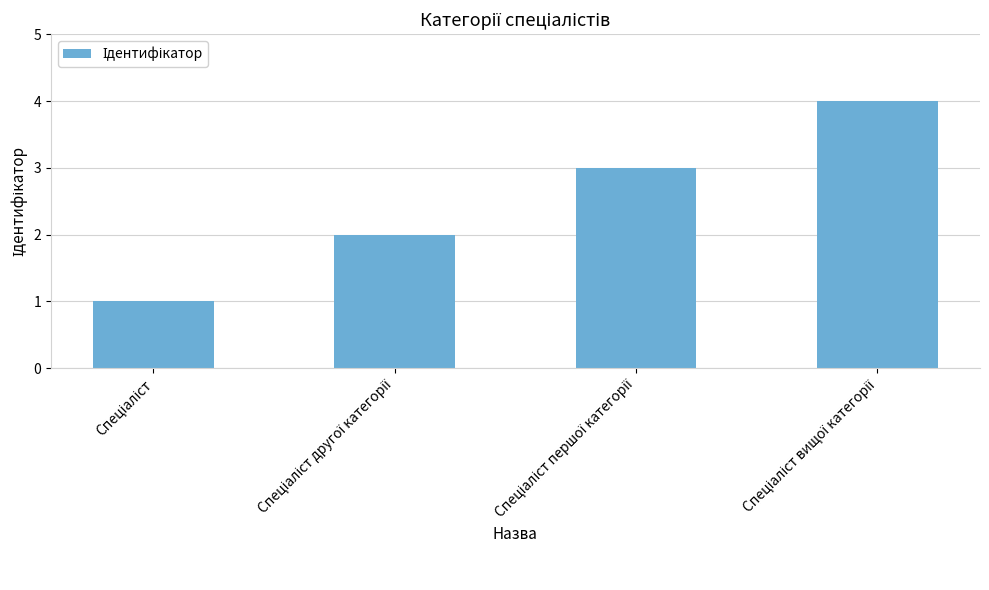

Are the bars horizontal?

No